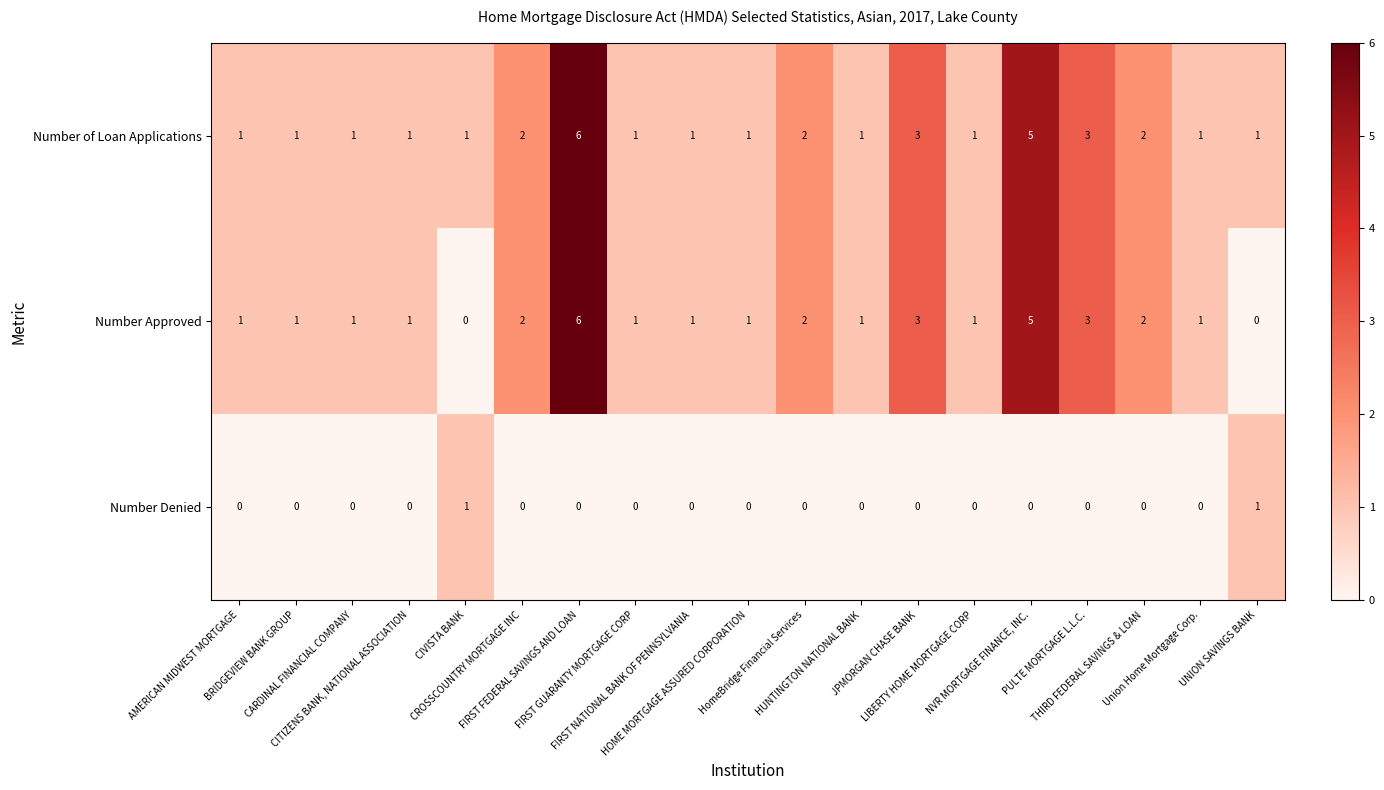

What is the sum of all Number of Loan Applications values?

35